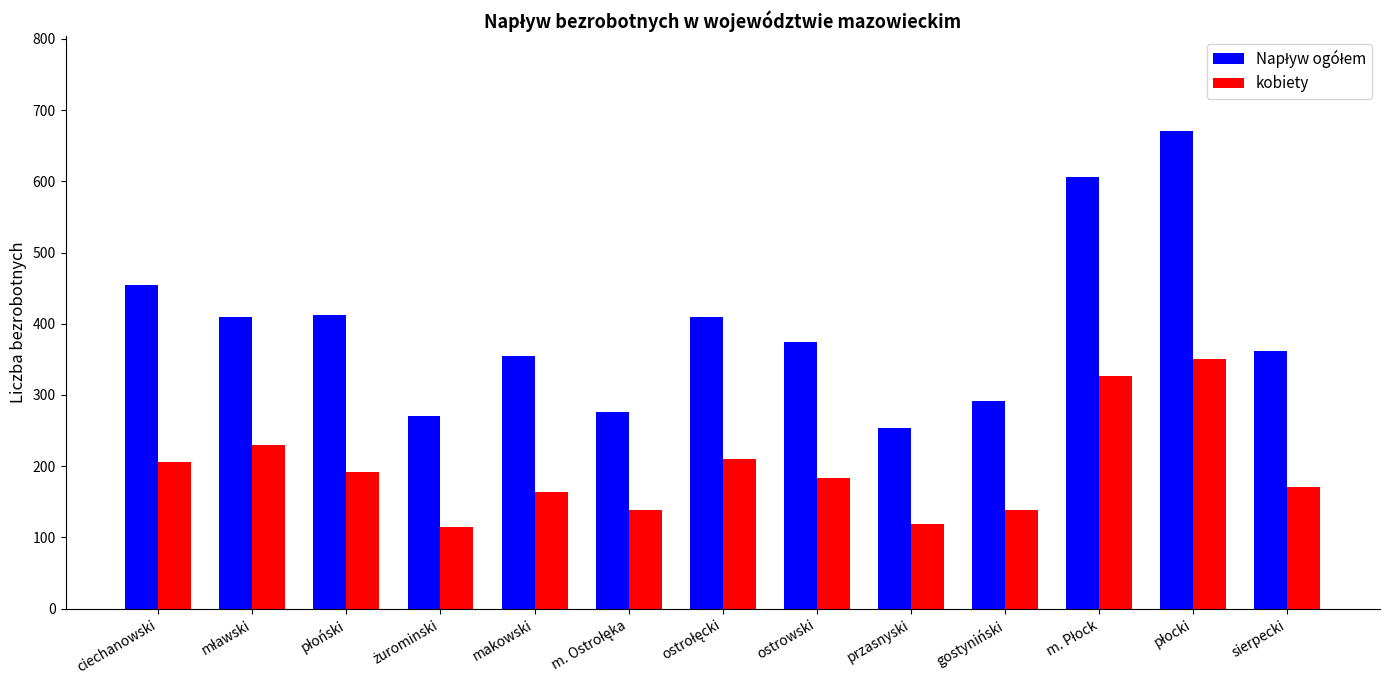

What is the total value across all series at gostyniński?

430